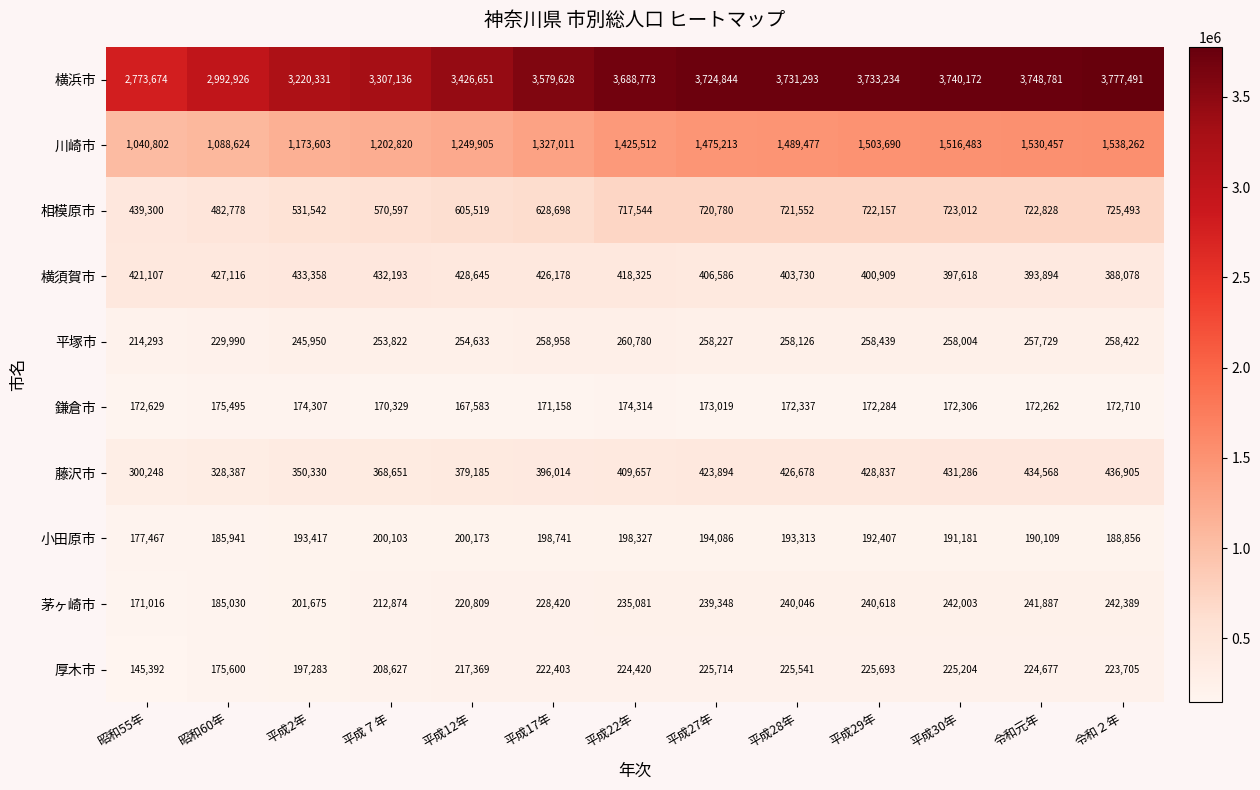

At 平成2年, list the series in order from smallest to largest.

鎌倉市, 小田原市, 厚木市, 茅ヶ崎市, 平塚市, 藤沢市, 横須賀市, 相模原市, 川崎市, 横浜市